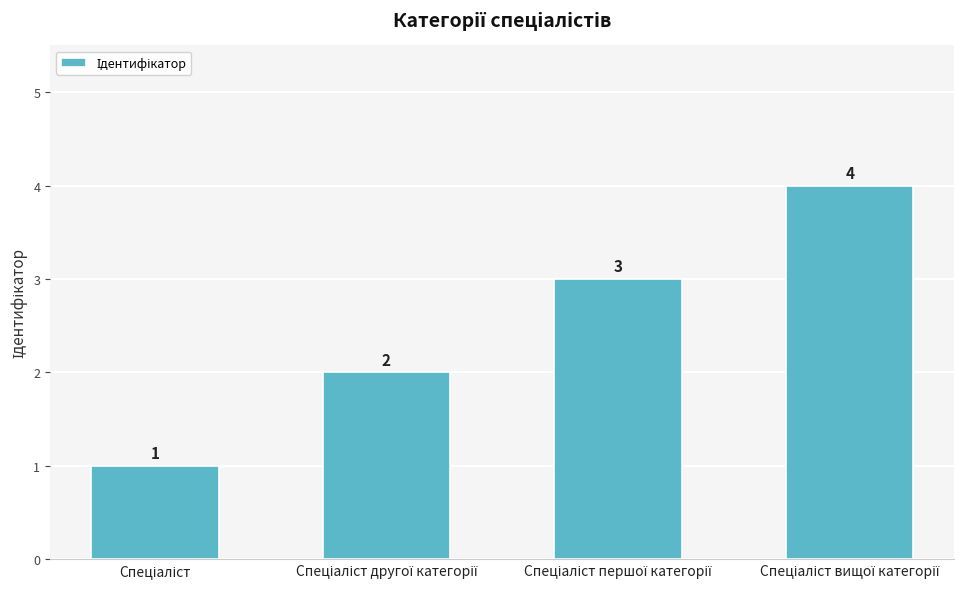

What is the greatest value displayed?

4